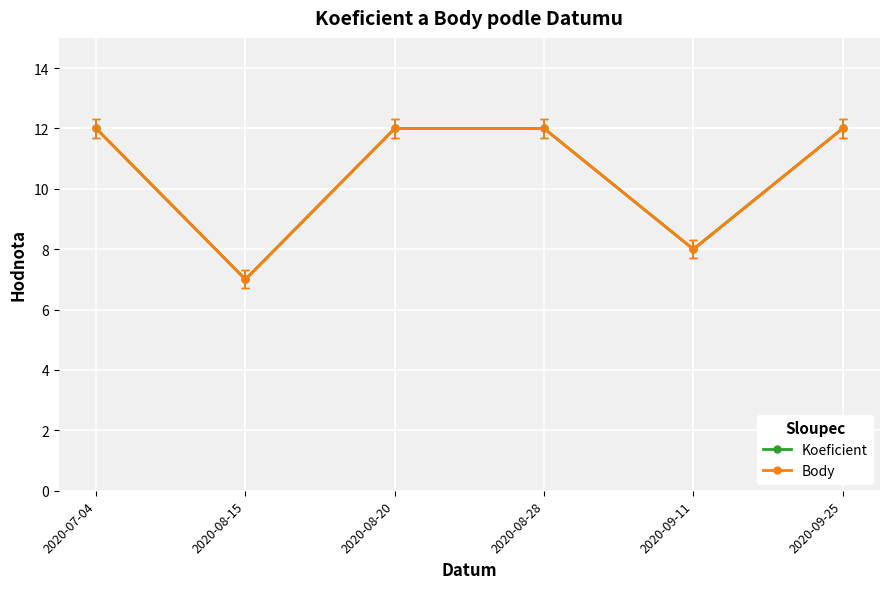

Read the Body value at 2020-07-04.

12